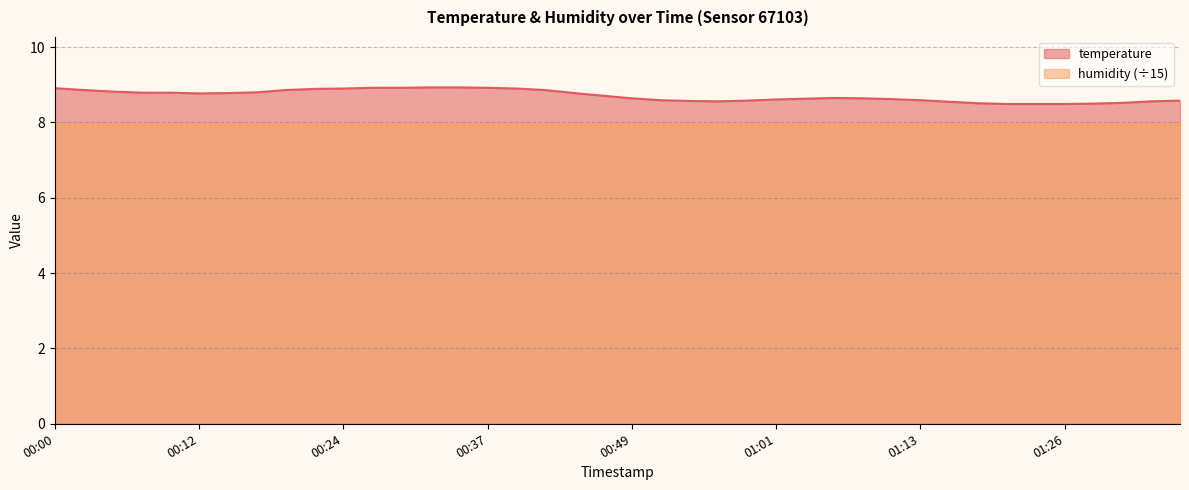

What is the difference between the values at 00:22 and 00:49?

0.2